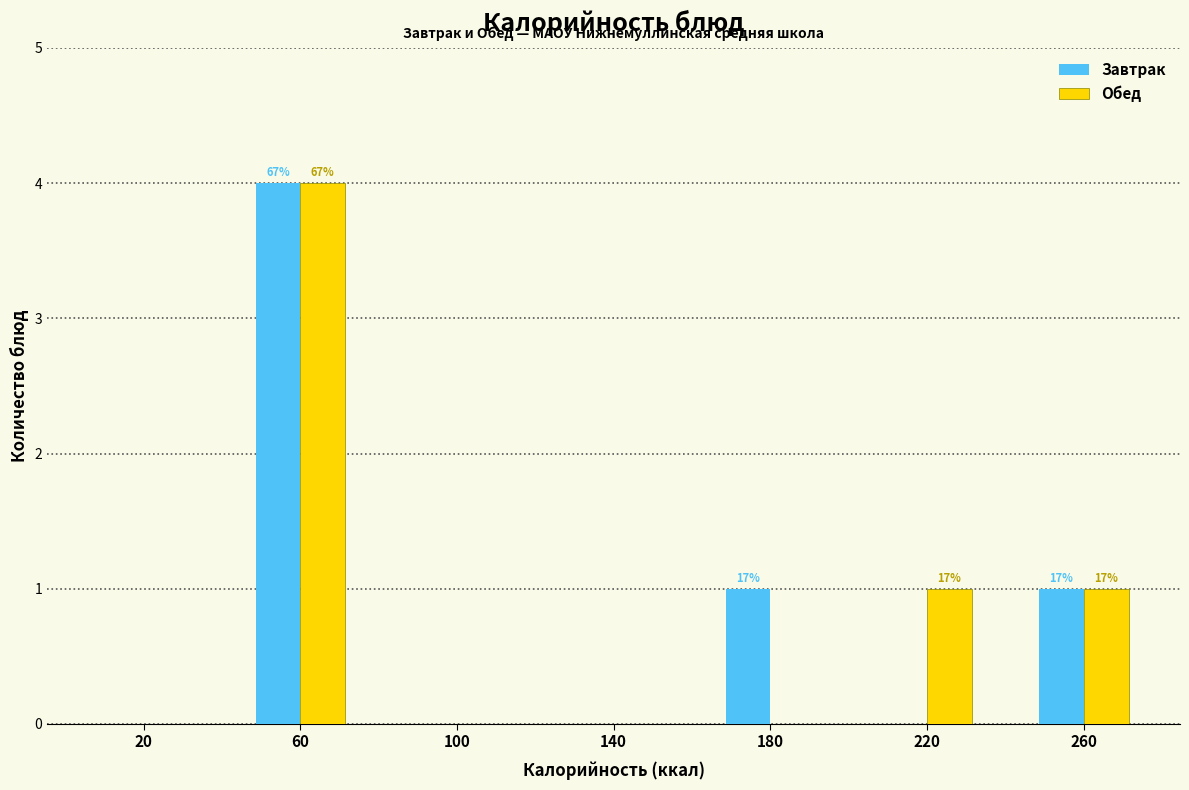

In the Обед series, which range on the x-axis has the tallest bar?

40 to 80